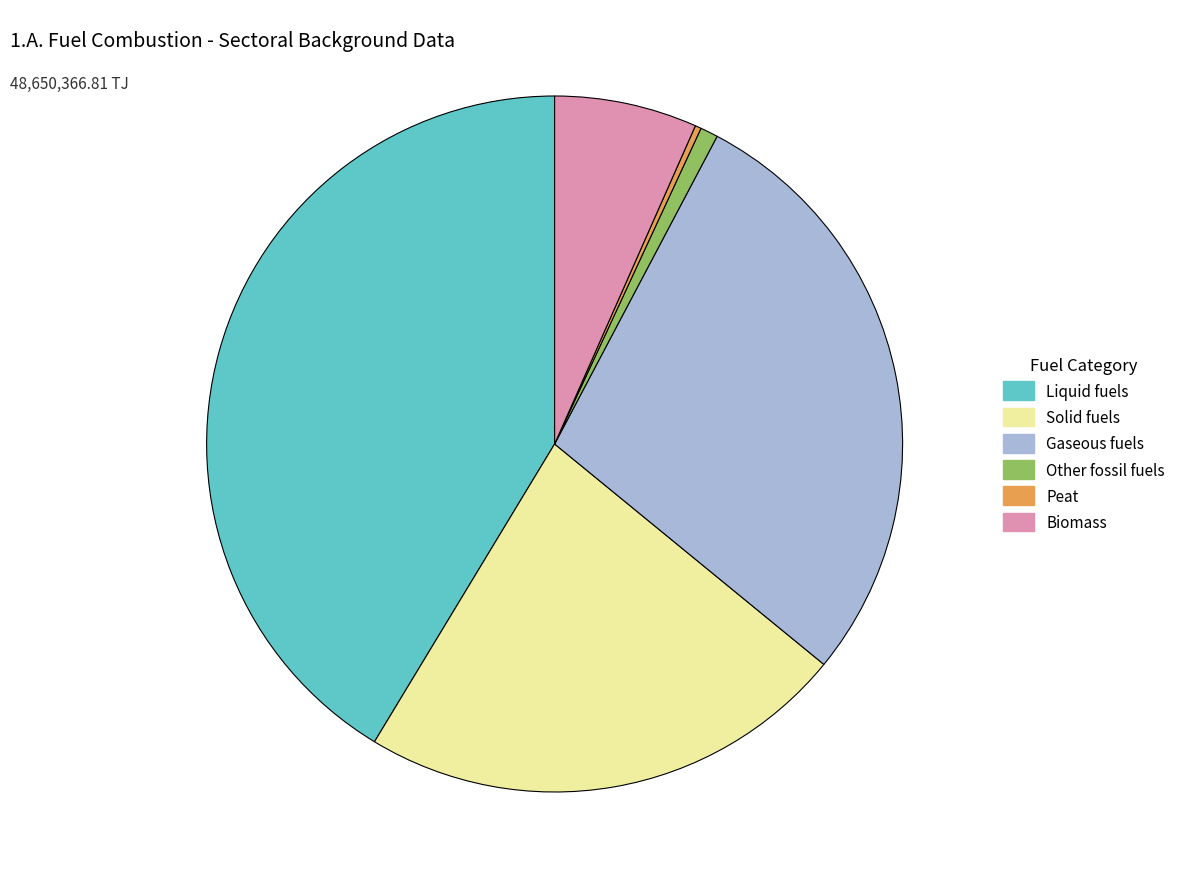

The Peat slice represents 15% of the pie. True or false?

False